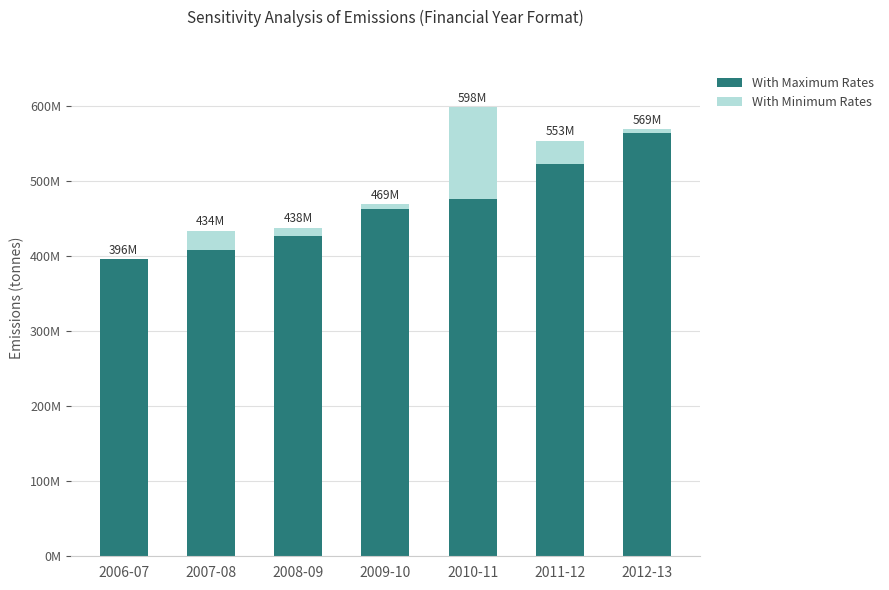

At which category is the sum across all series the highest?

2010-11